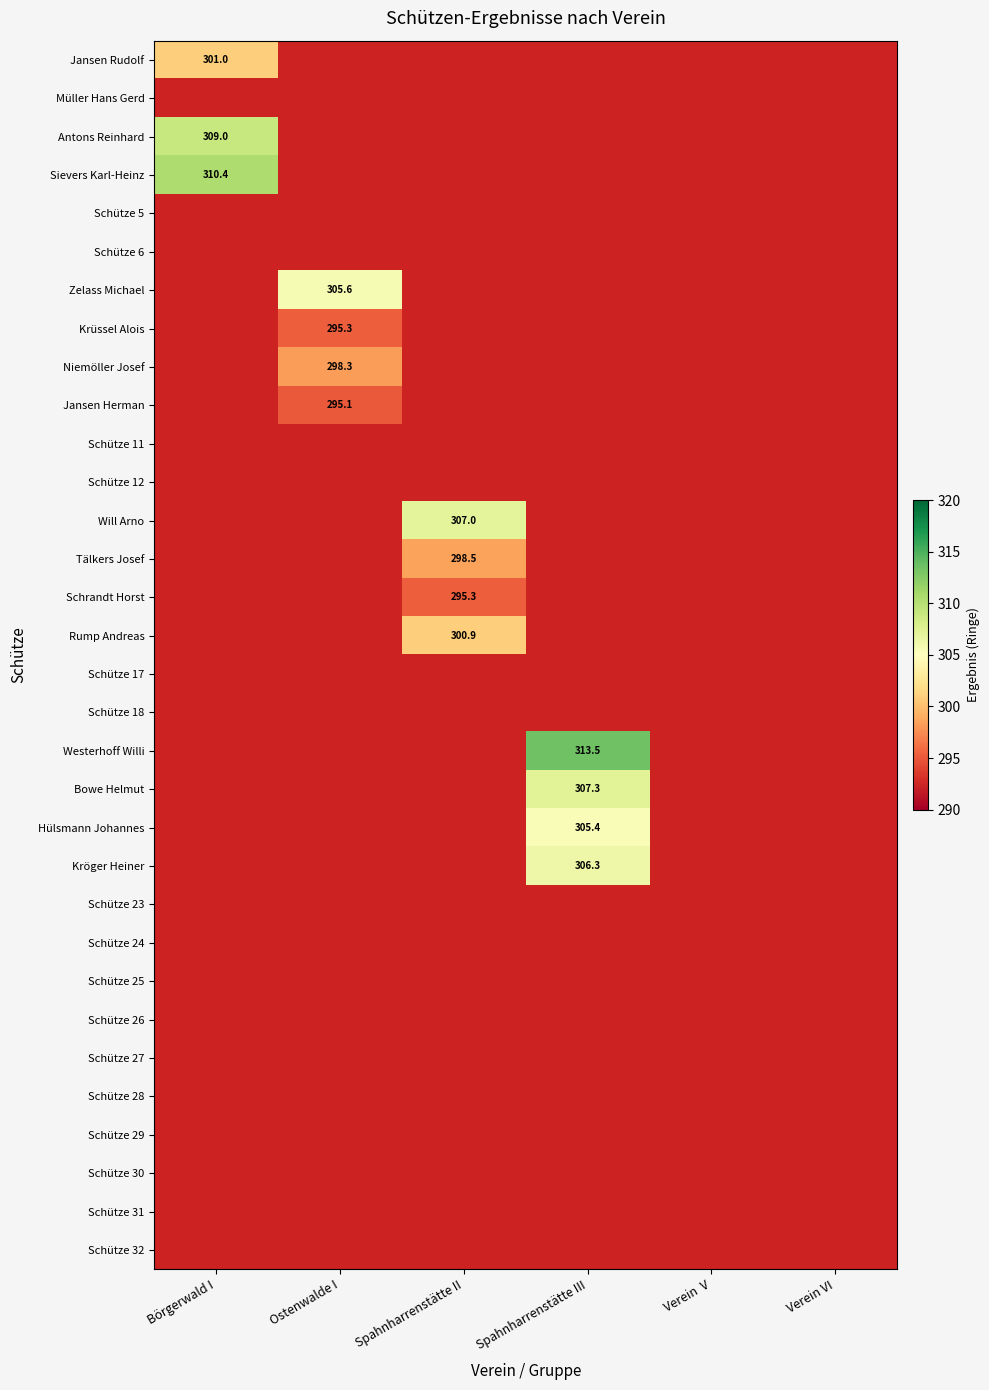

The Schütze 11 series shows 0.0 at Spahnharrenstätte III. True or false?

True